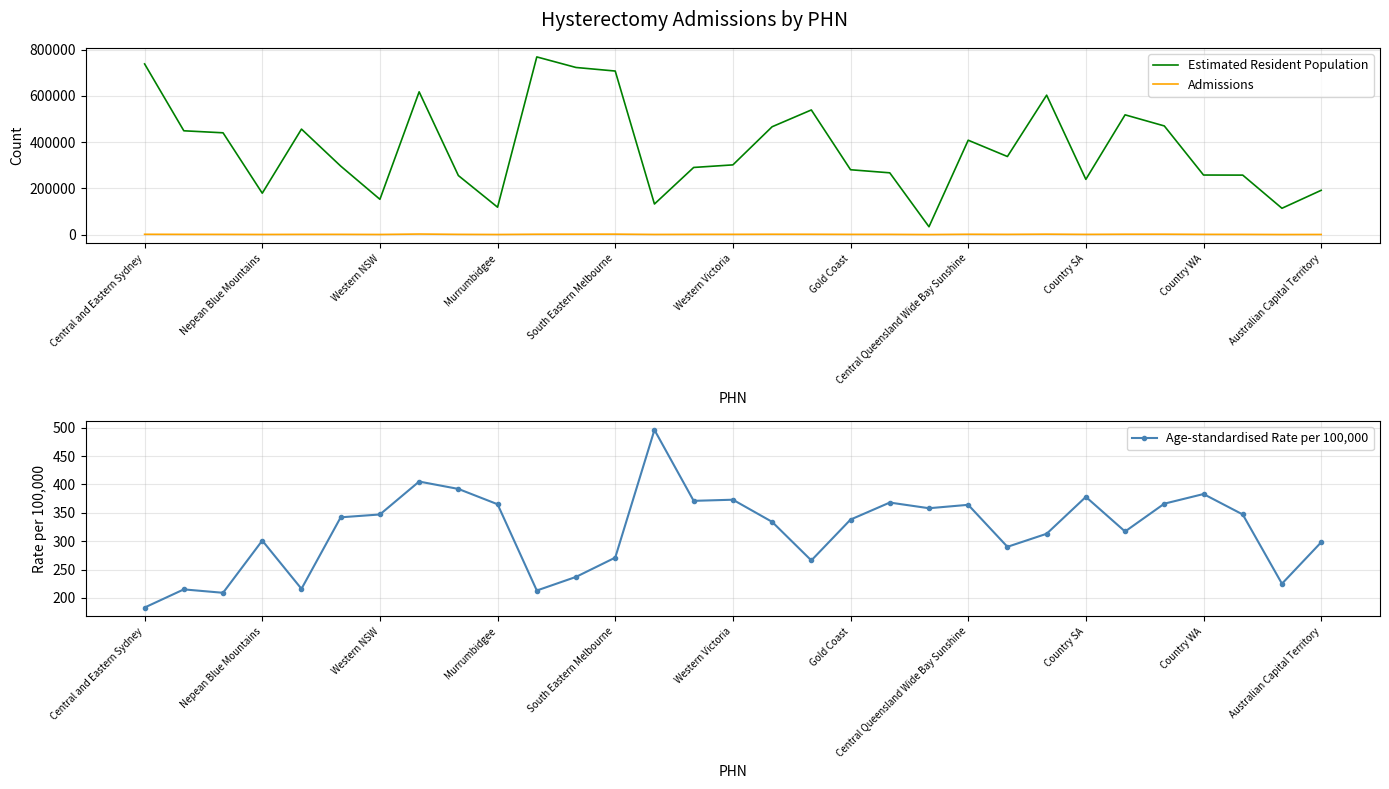

What are all the series names shown in the legend?

Estimated Resident Population, Admissions, Age-standardised Rate per 100,000